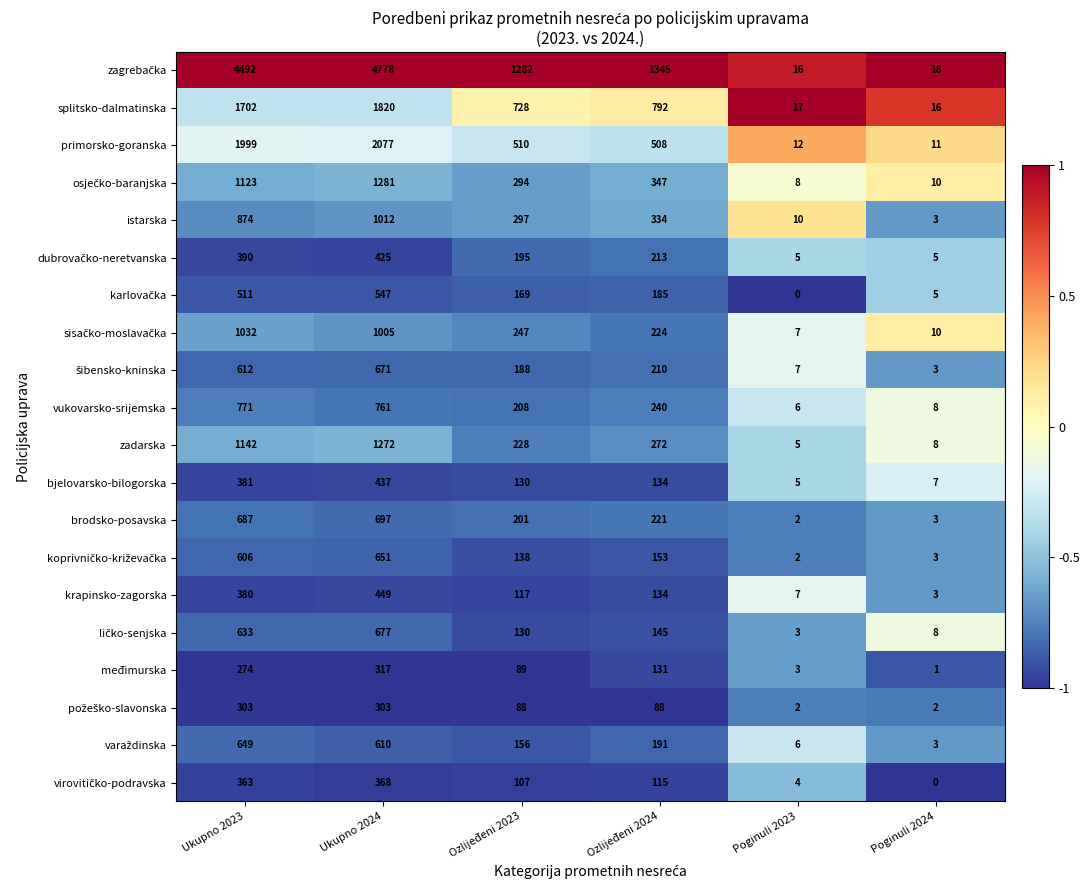

Which category has the lowest value in the splitsko-dalmatinska series?

Poginuli 2024